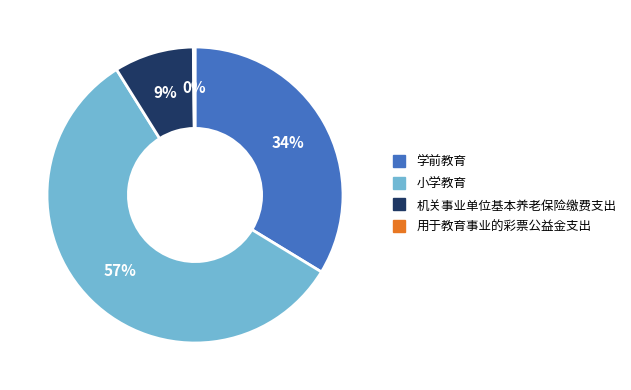

Does 小学教育 represent more than half of the total?

Yes